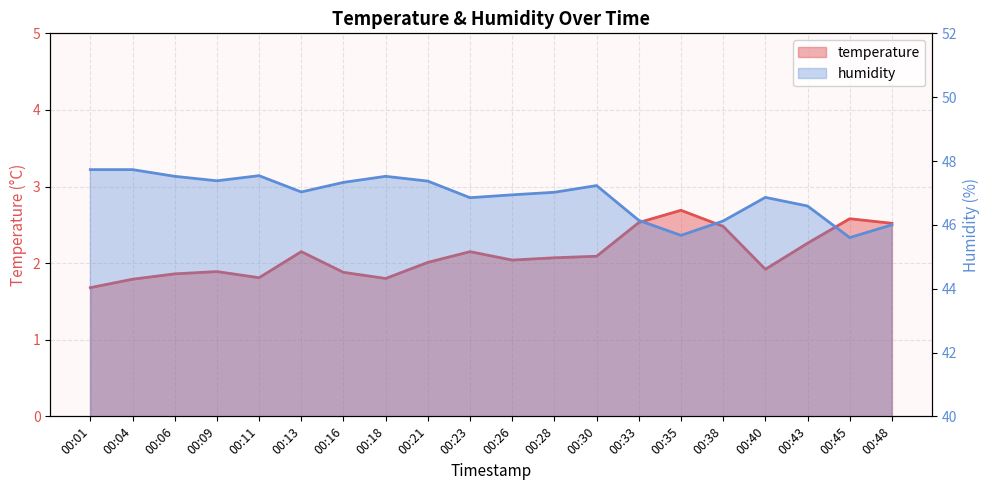

The humidity series shows 81.5 at 00:28. True or false?

False